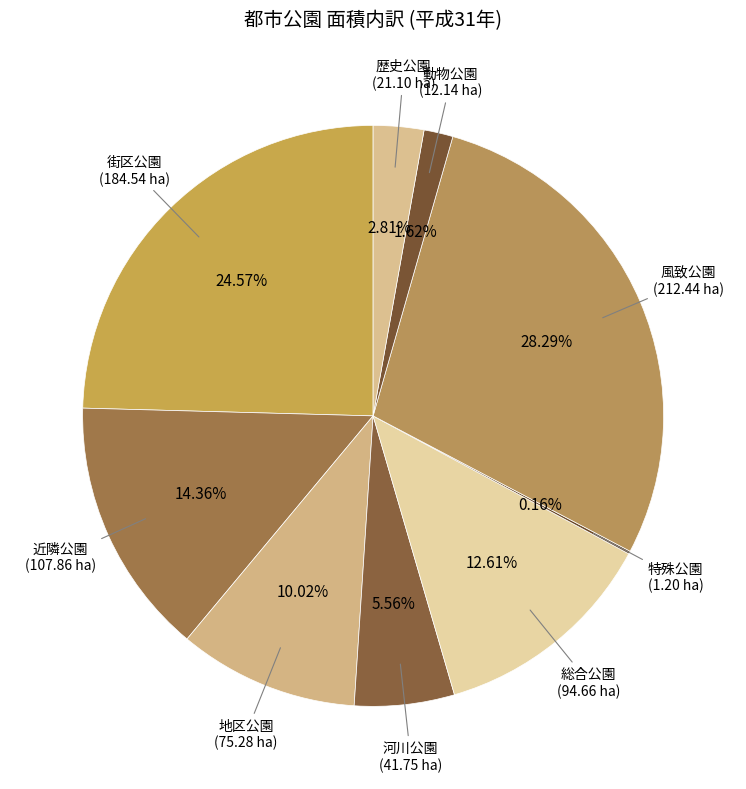

Does 近隣公園 account for over 50% of the chart?

No